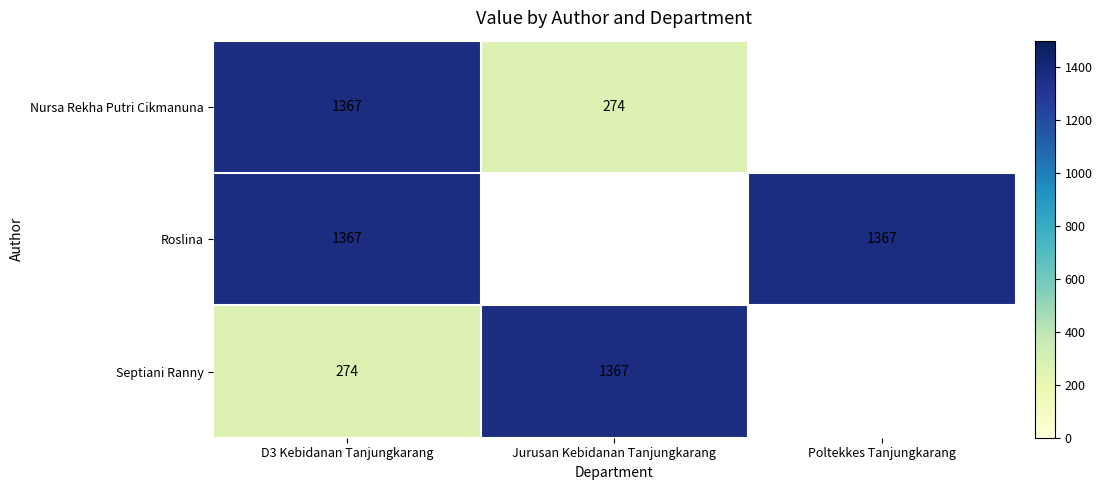

The value of Roslina at Poltekkes Tanjungkarang is 702. True or false?

False